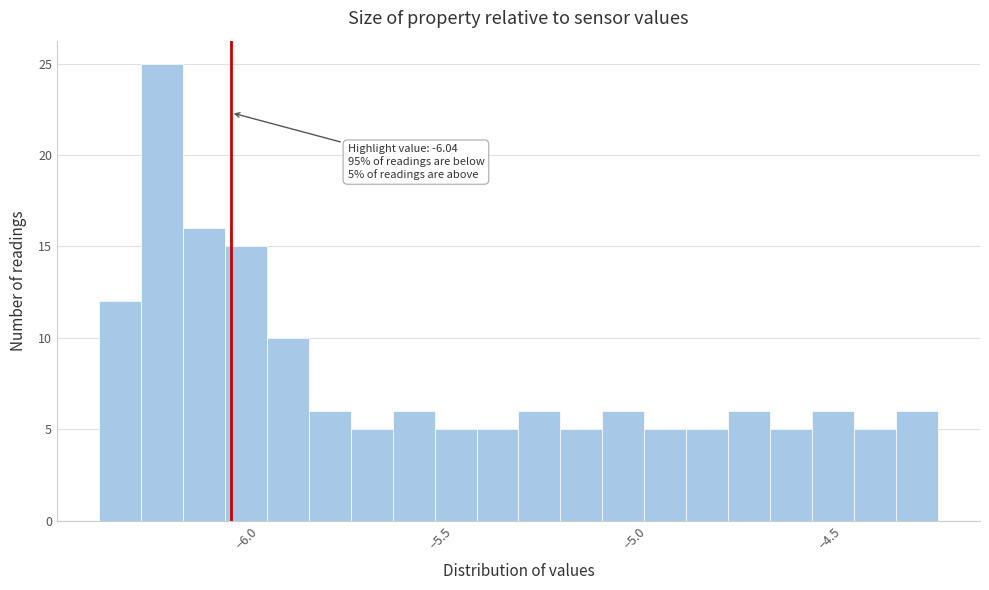

Around what value on the x-axis is the tallest bar? Give the approximate position of its centre, as read against the axis.

-6.20